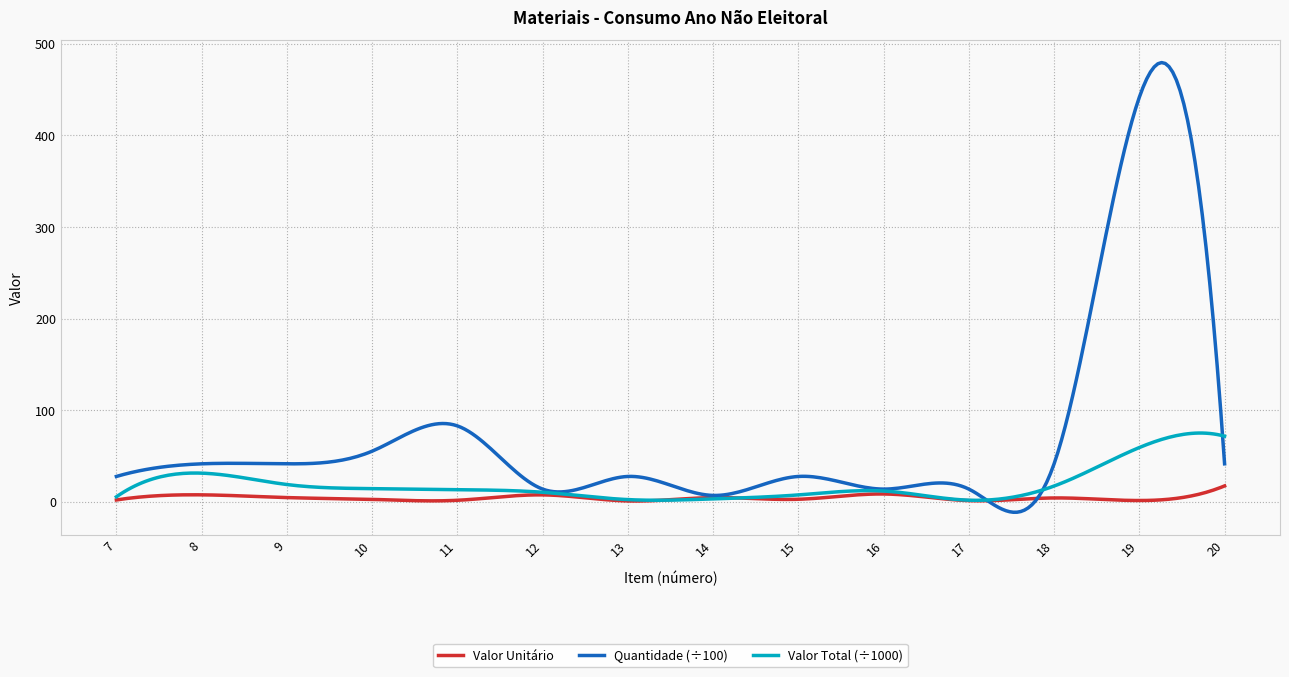

How many distinct data groups are displayed?

3